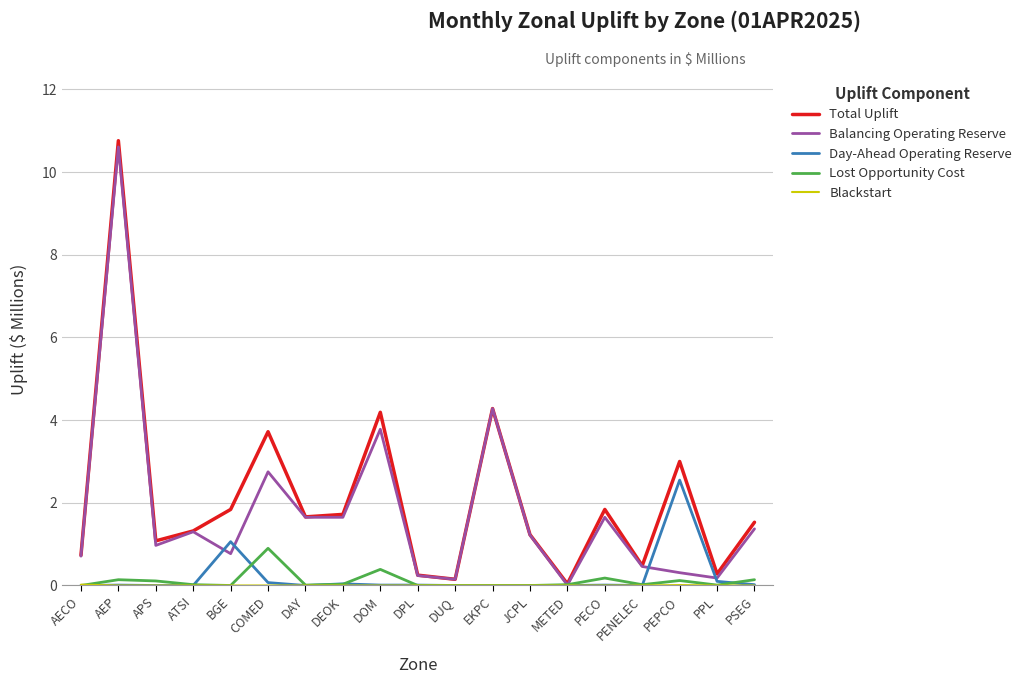

What is the difference between the maximum and minimum values in the Lost Opportunity Cost series?

0.9